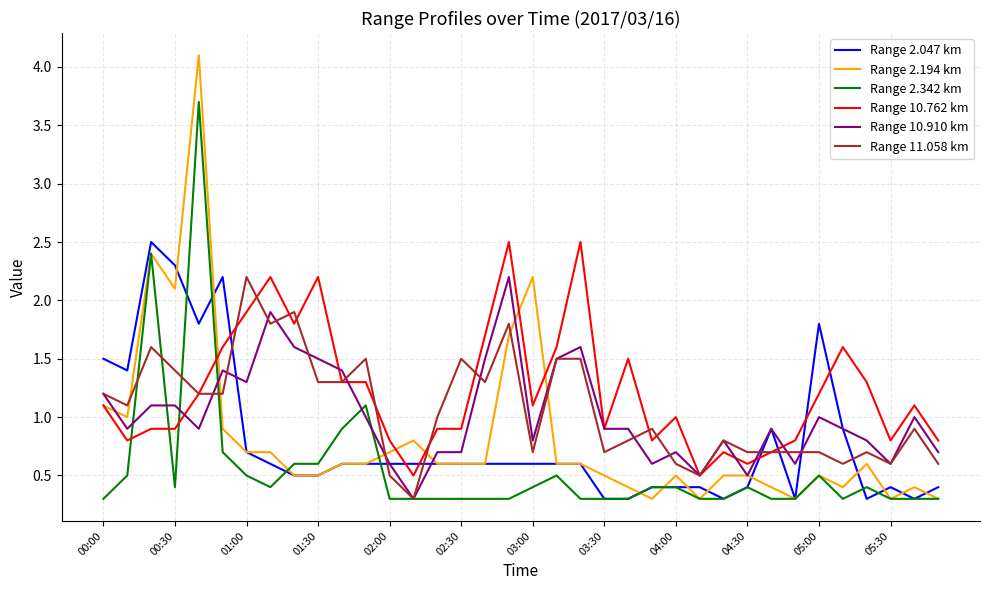

Which series has the widest spread of values?

Range 2.194 km